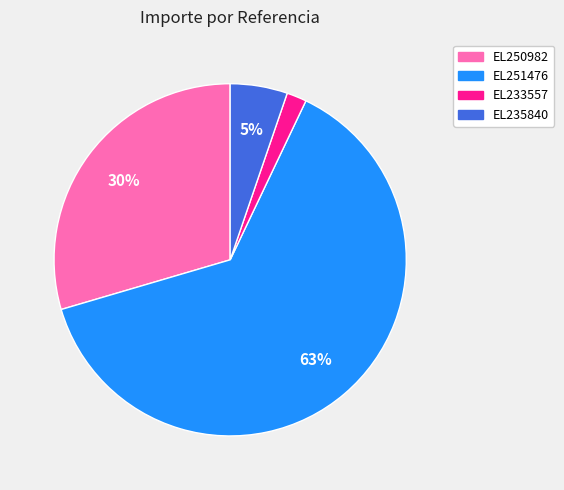

What is the largest slice in the pie chart?

EL251476